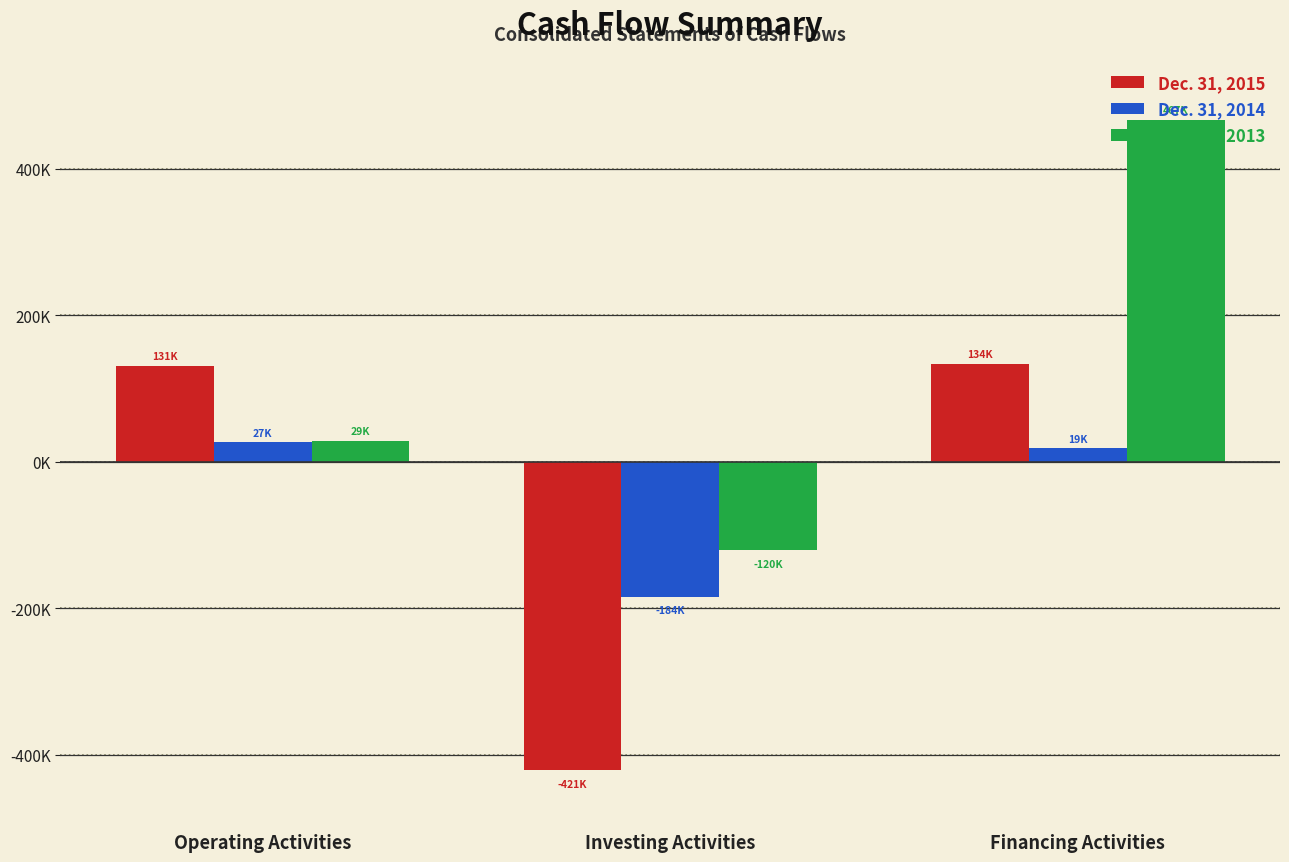

At how many categories does at least one series exceed 314655?

1